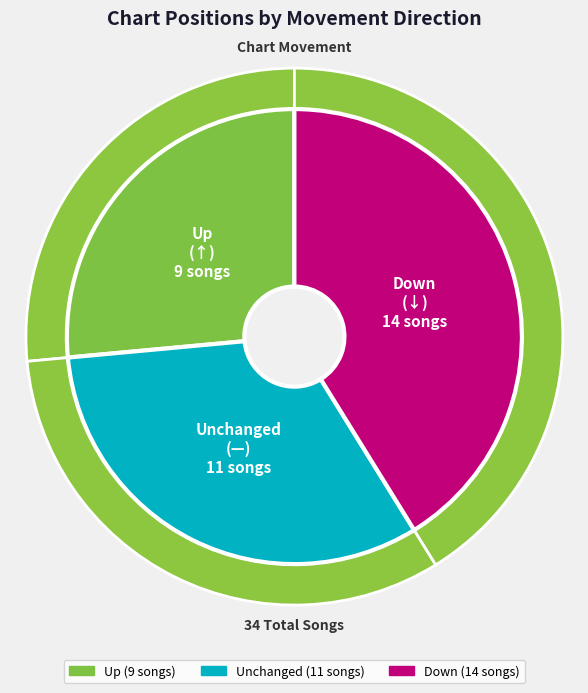

The down slice represents 51% of the pie. True or false?

False